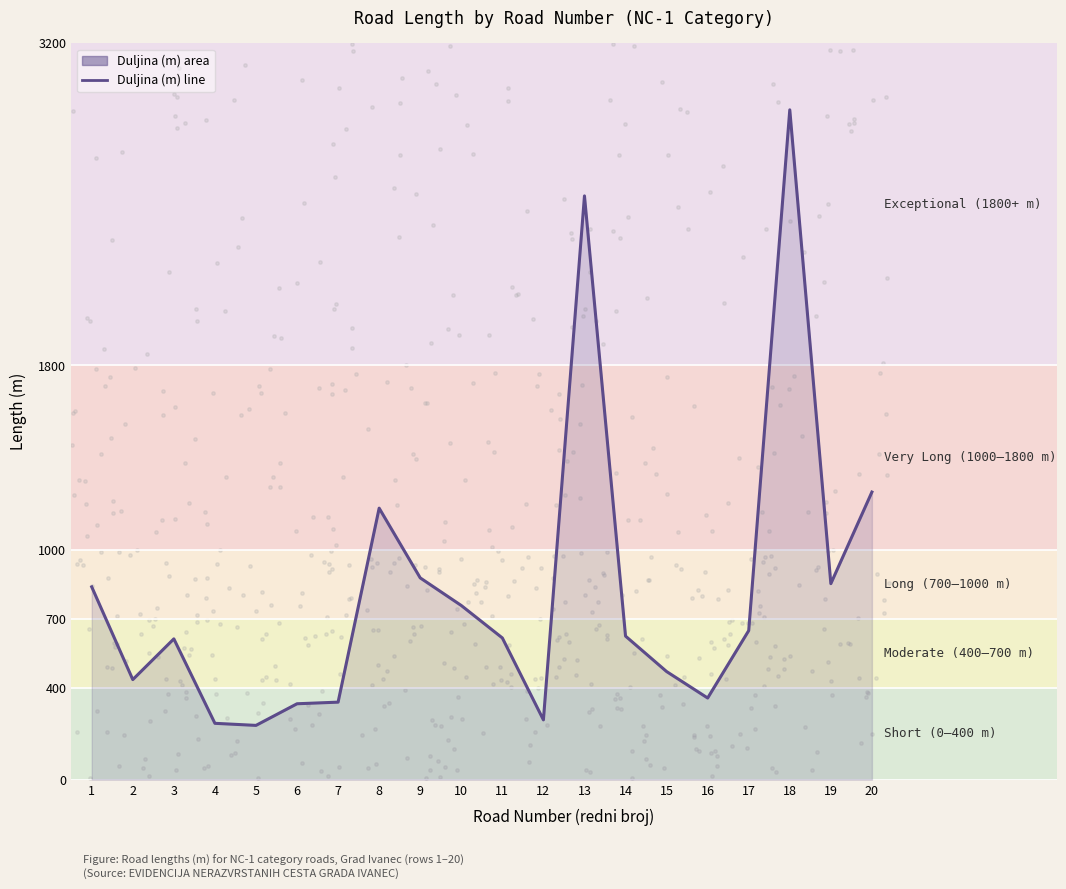

What is the ratio of the value at 6 to the value at 18?

0.1